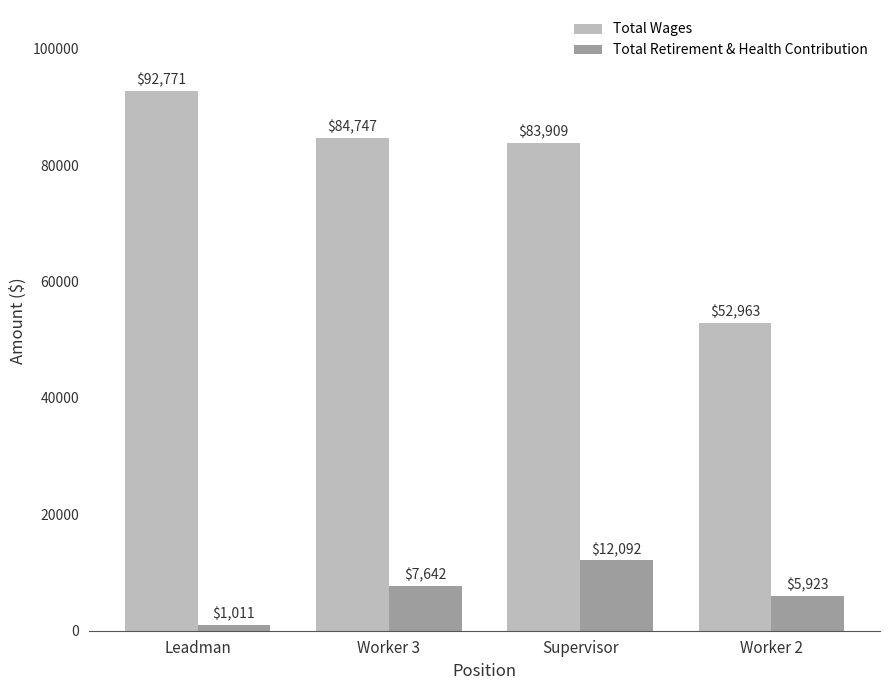

At which category is the sum across all series the highest?

Supervisor